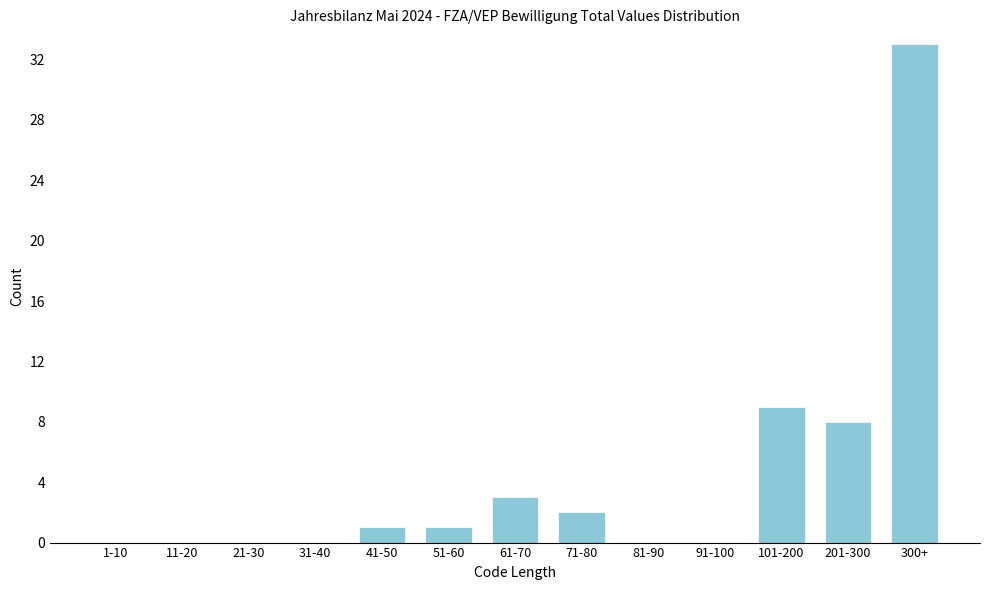

Reading left to right, list all the values displayed in this chart.

1-10=0	11-20=0	21-30=0	31-40=0	41-50=1	51-60=1	61-70=3	71-80=2	81-90=0	91-100=0	101-200=9	201-300=8	300+=33